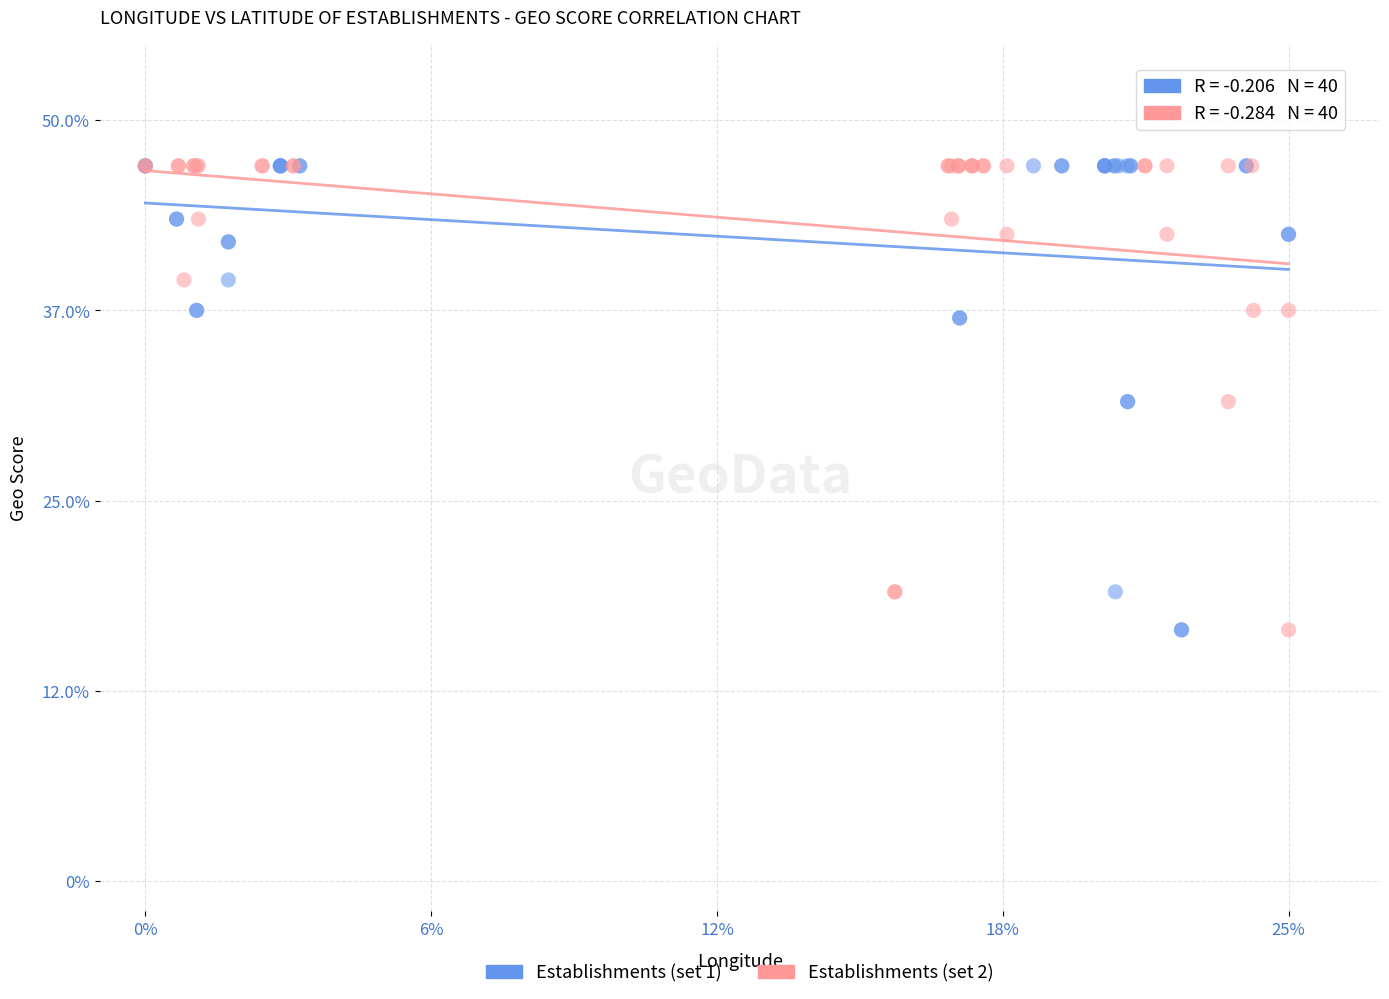

What are all the series names shown in the legend?

Establishments (set 1), Establishments (set 2)